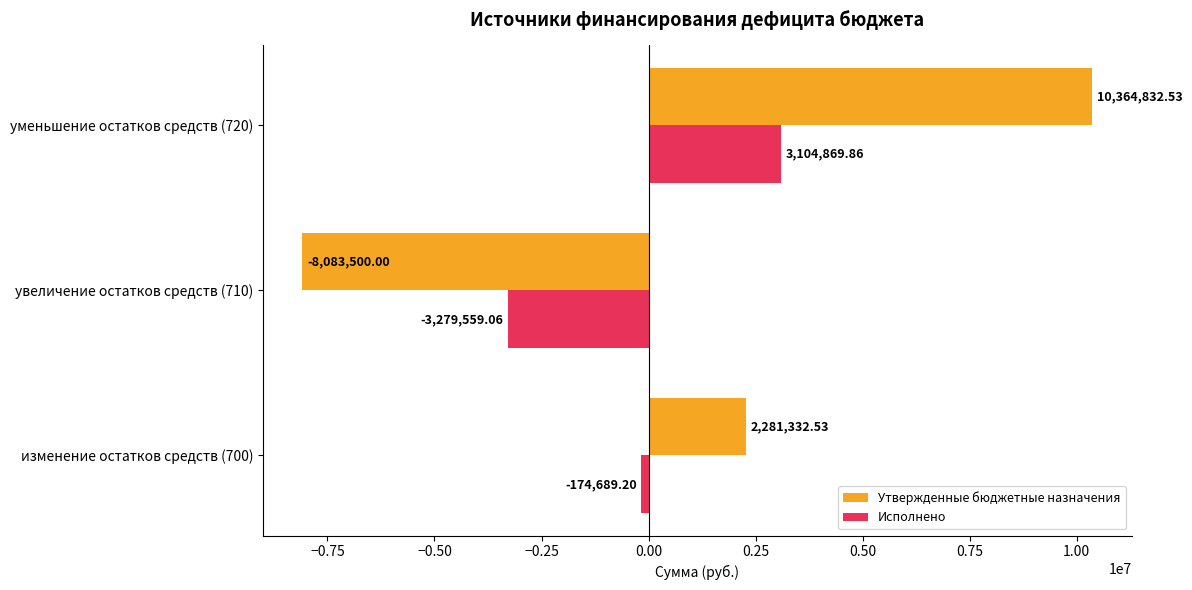

How many values in the Исполнено series exceed -174689?

1